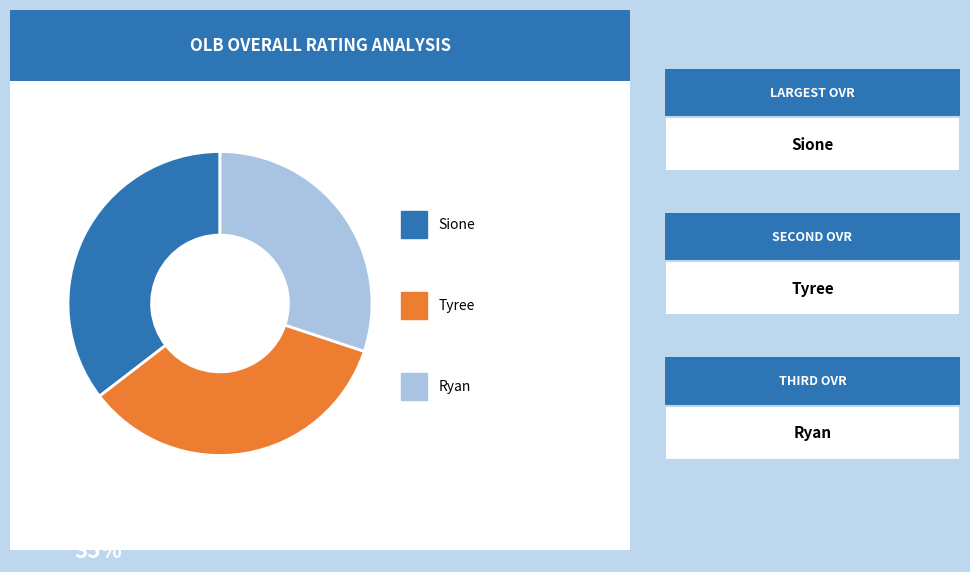

Does any single category account for the majority?

No